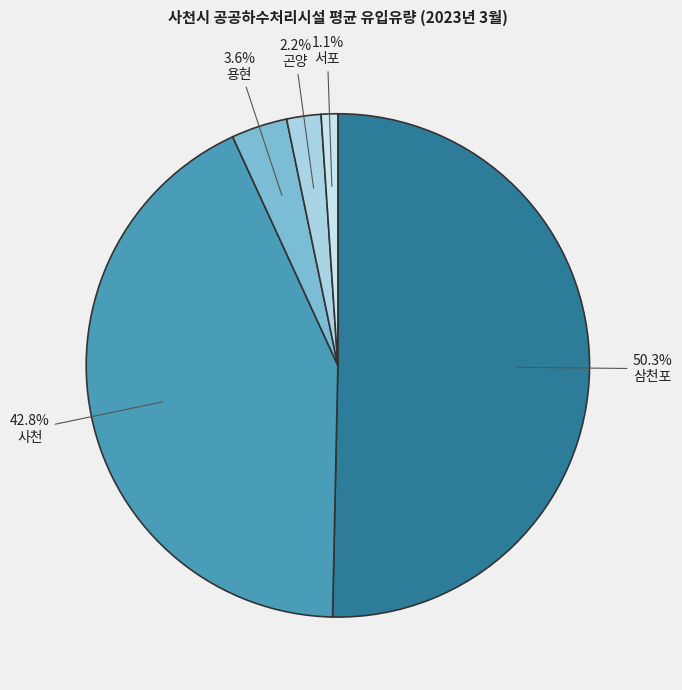

What is the largest slice in the pie chart?

삼천포